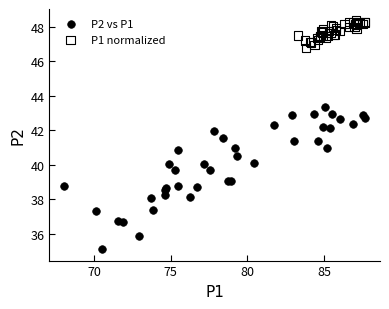

Which series has the widest spread of Y values?

P2 vs P1